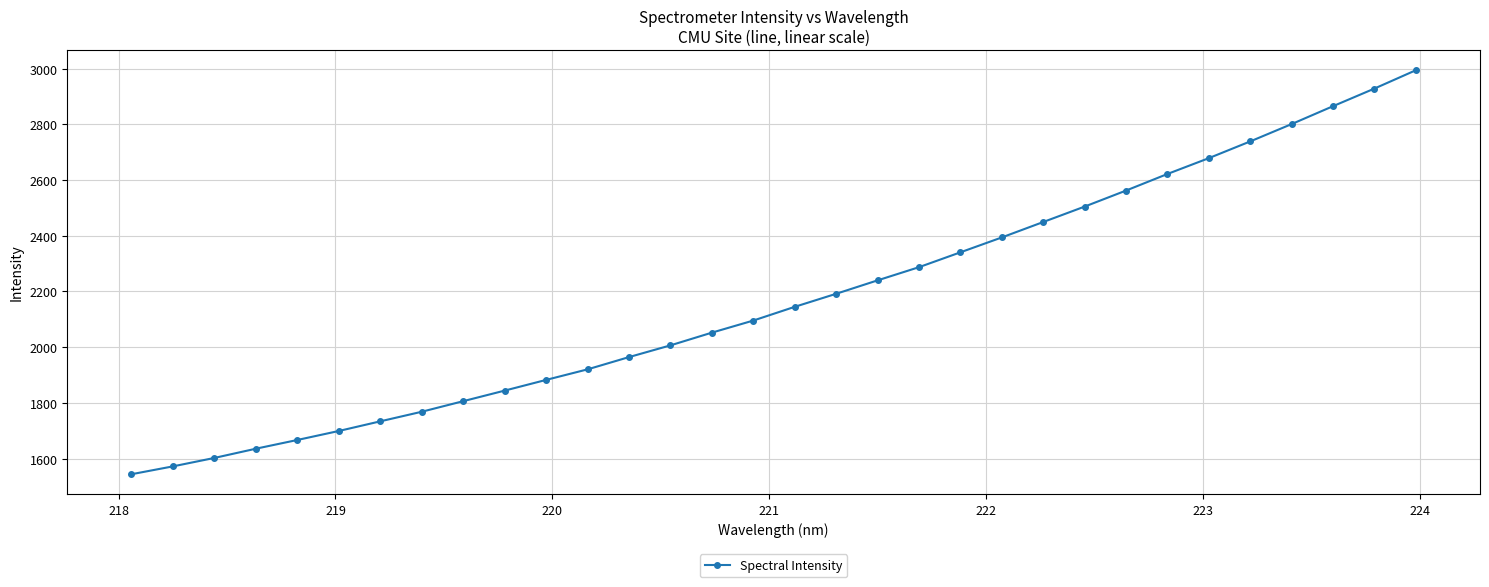

What is the average value?

2173.1